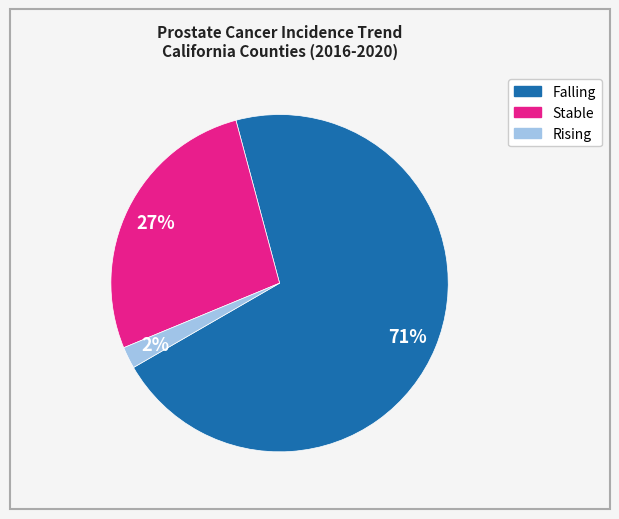

To the nearest percent, what is the average slice percentage?

33%